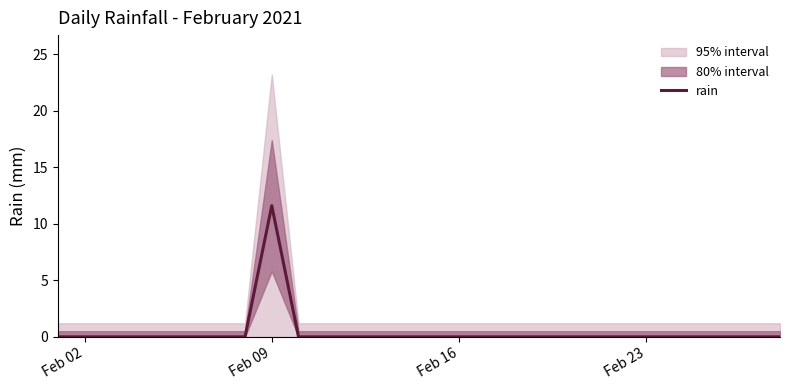

How many data points are above 0?

1